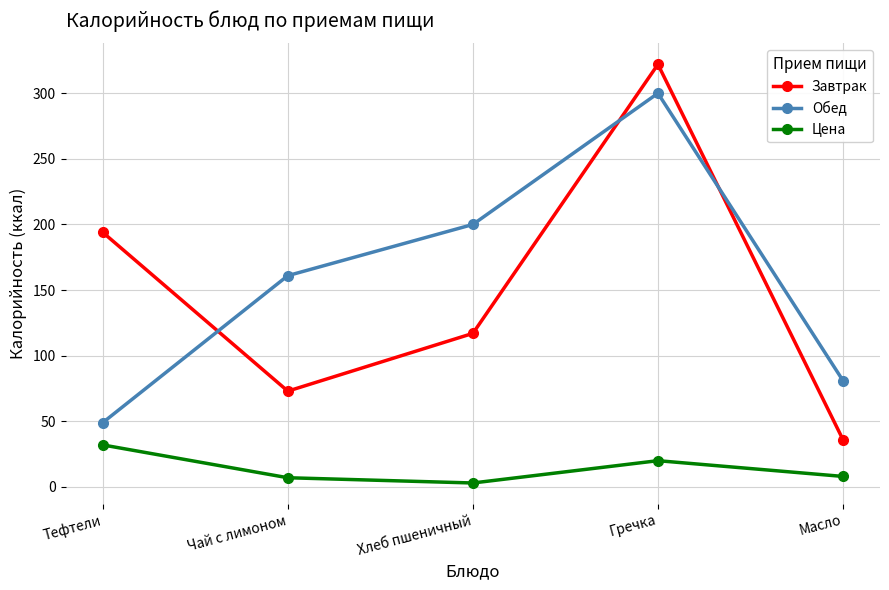

Count the number of data series in this chart.

3